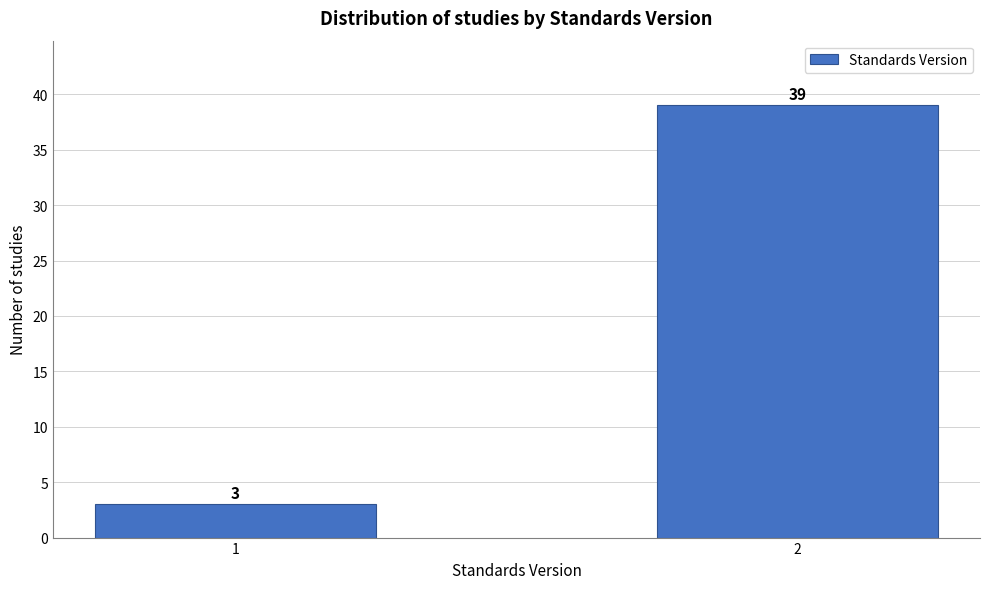

Reading right to left, extract all data points from this chart.

39	3